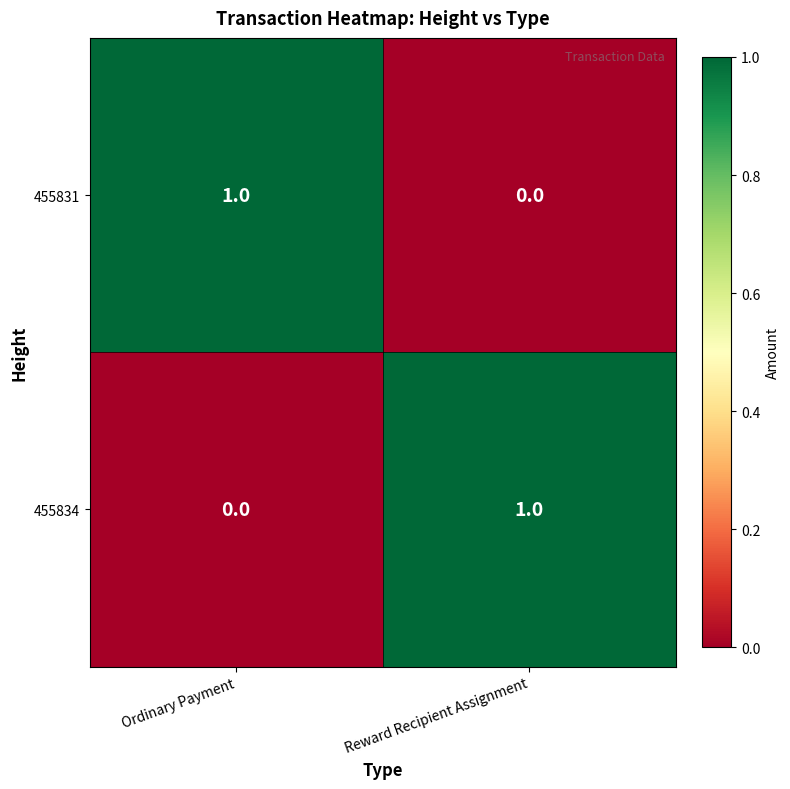

Is the value of 455834 at Reward Recipient Assignment greater than the value of 455831 at Reward Recipient Assignment?

Yes